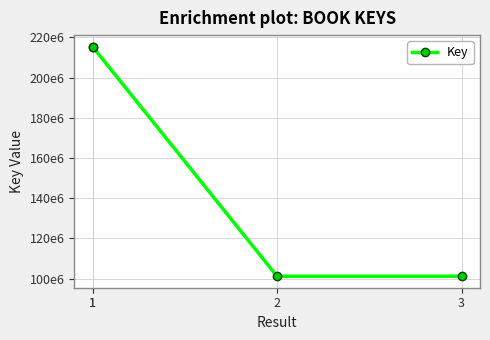

Does the chart display data point markers on the line(s)?

Yes